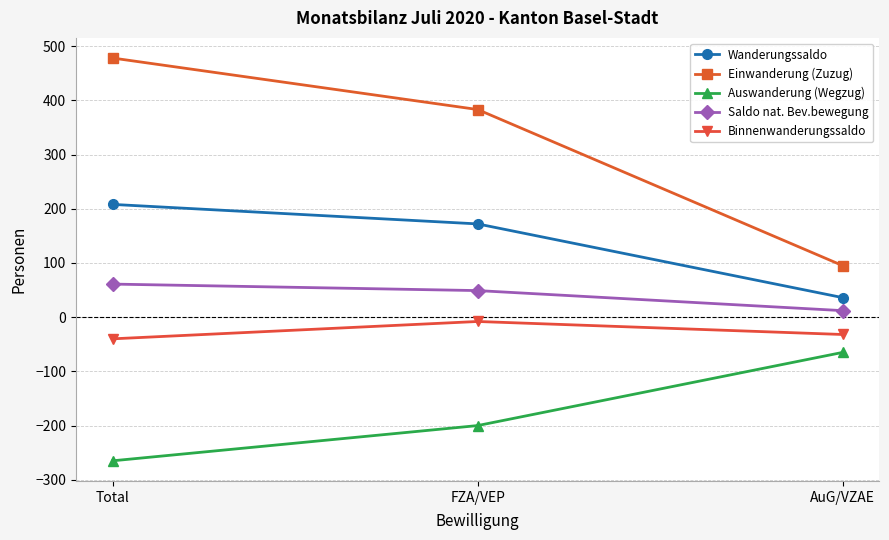

How many lines are shown in the chart?

5